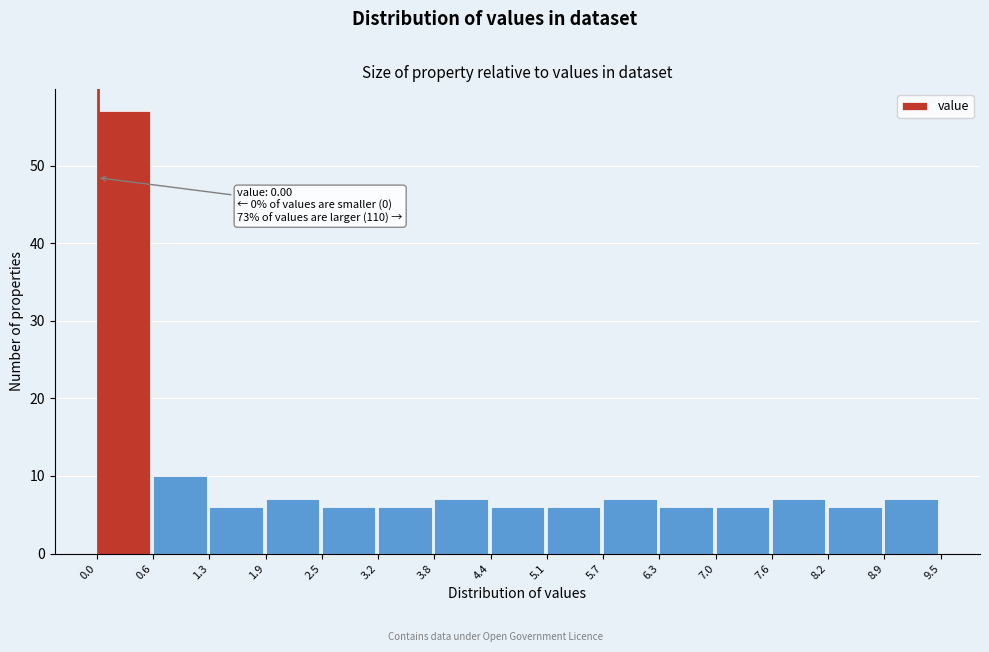

Which range on the x-axis has the tallest bar?

0.0 to 0.6